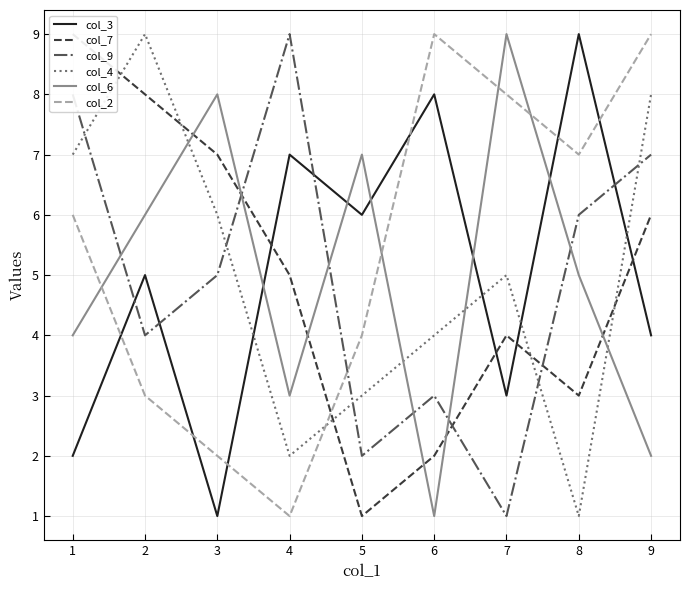

Is the value of col_9 at 9 greater than the value of col_6 at 2?

Yes